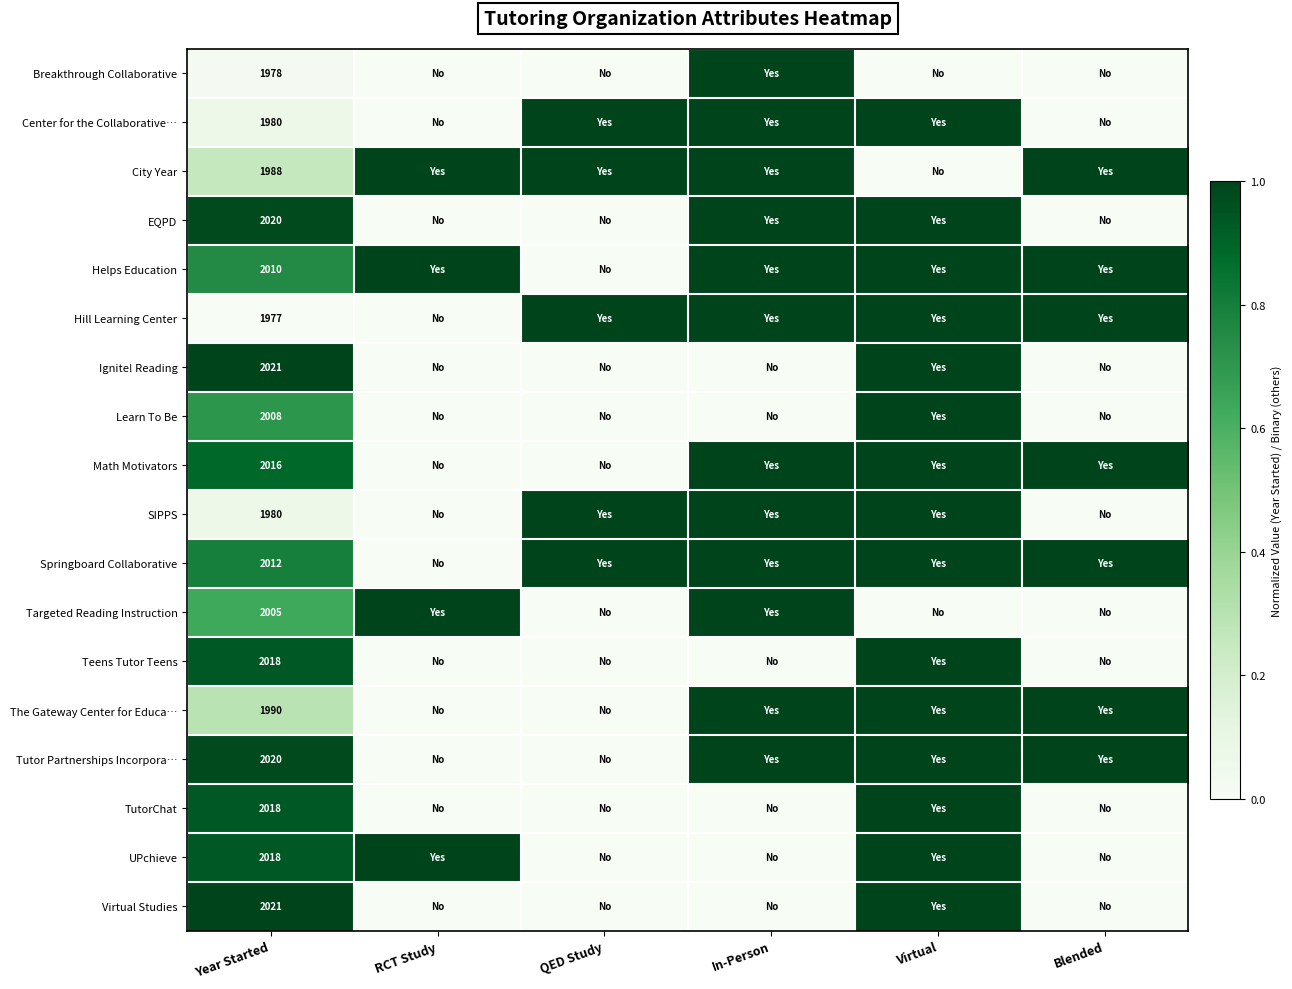

The UPchieve series shows 3278 at Year Started. True or false?

False